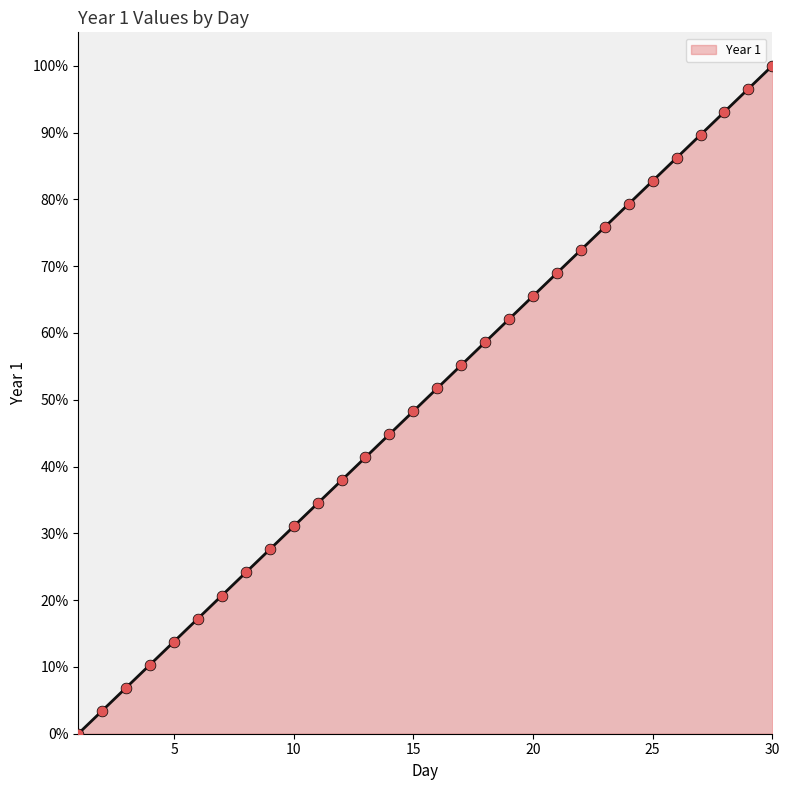

What is the difference between the maximum and minimum values?

100.0